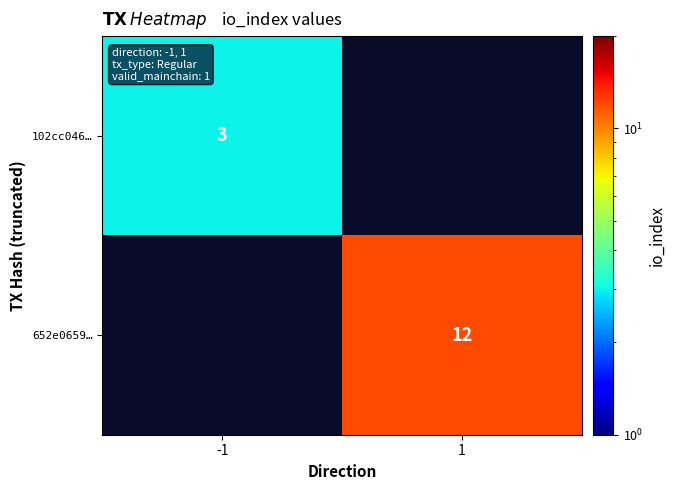

Is it true that 102cc046… equals 4 at -1?

False